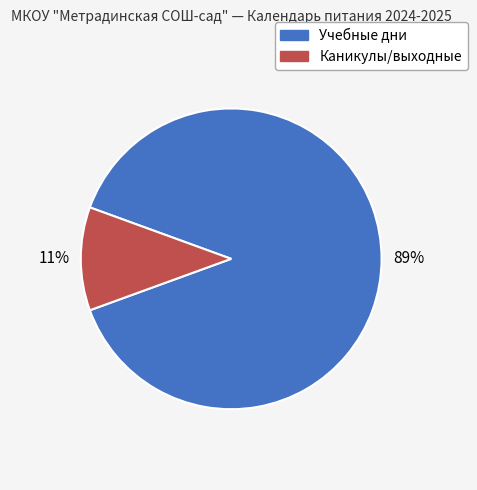

Between Учебные дни and Каникулы/выходные, which is larger?

Учебные дни